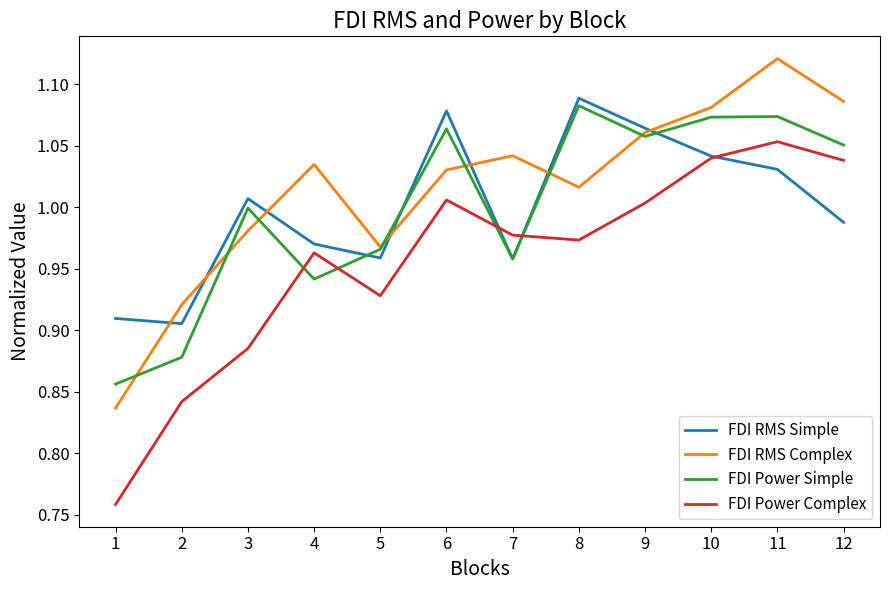

Is the value of FDI Power Complex at 8 greater than the value of FDI Power Simple at 3?

No